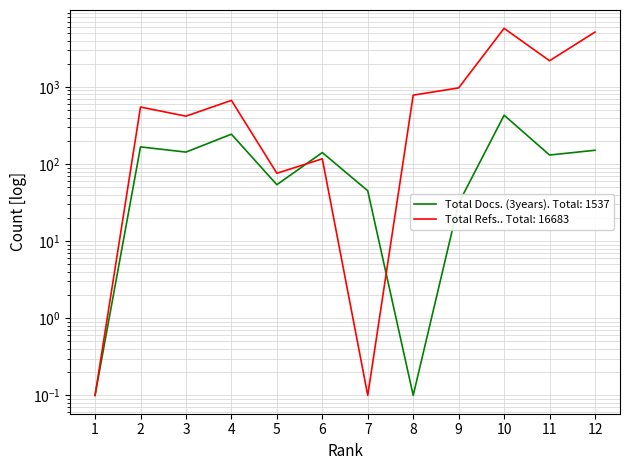

How many times do Total Refs. and Total Docs. (3years) cross each other?

2